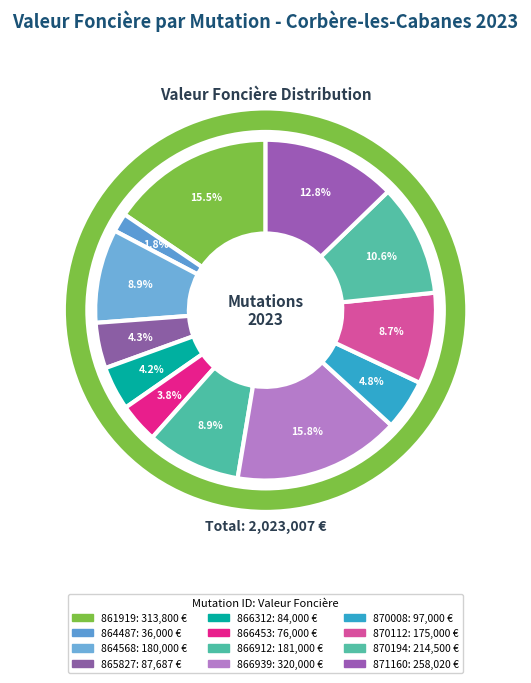

How many slices are in this pie chart?

12